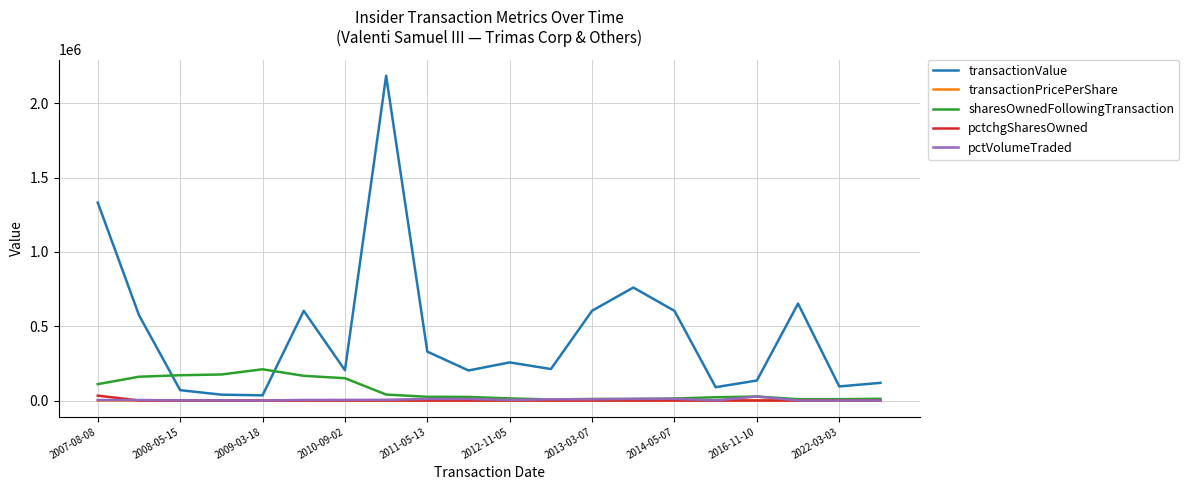

Which series has the largest range (max minus min)?

transactionValue